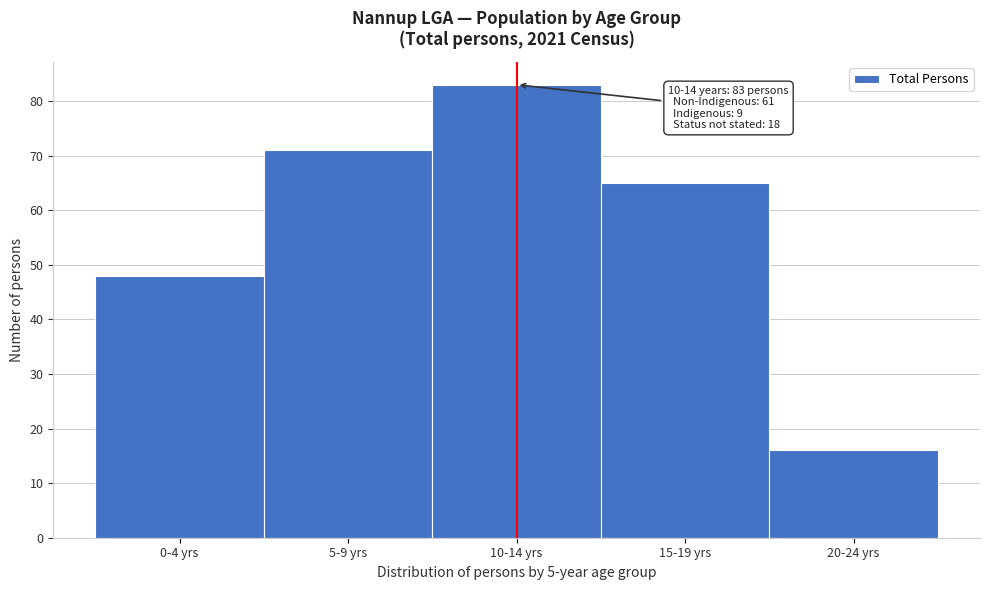

Reading left to right, transcribe all the data shown in this chart.

0-4 yrs=48	5-9 yrs=71	10-14 yrs=83	15-19 yrs=65	20-24 yrs=16